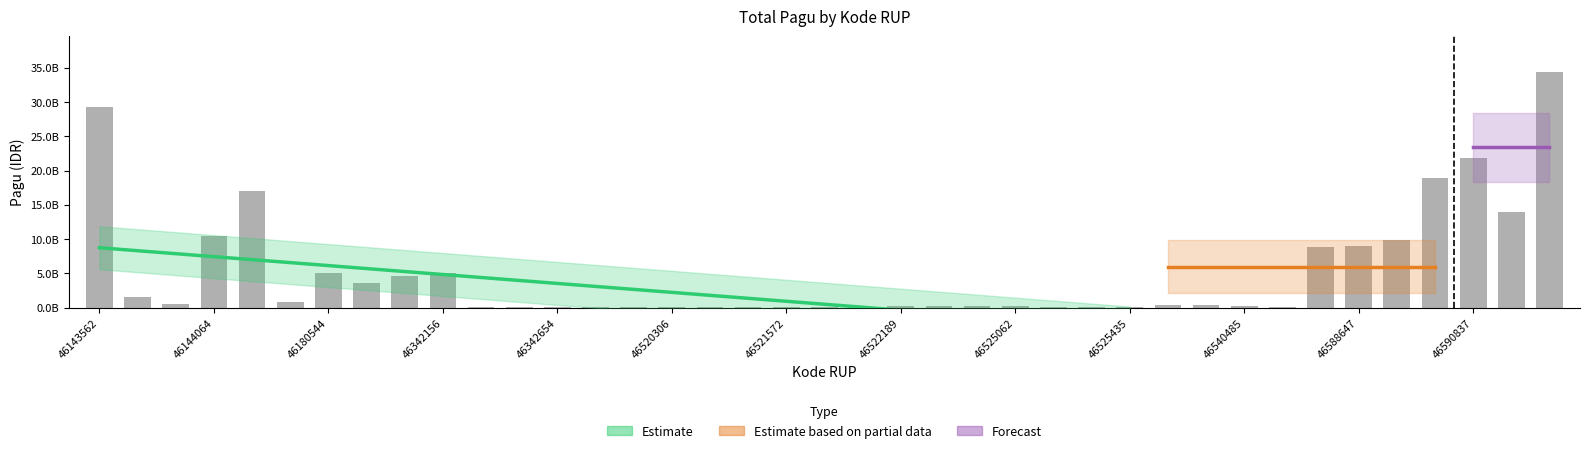

Are the bars horizontal?

No